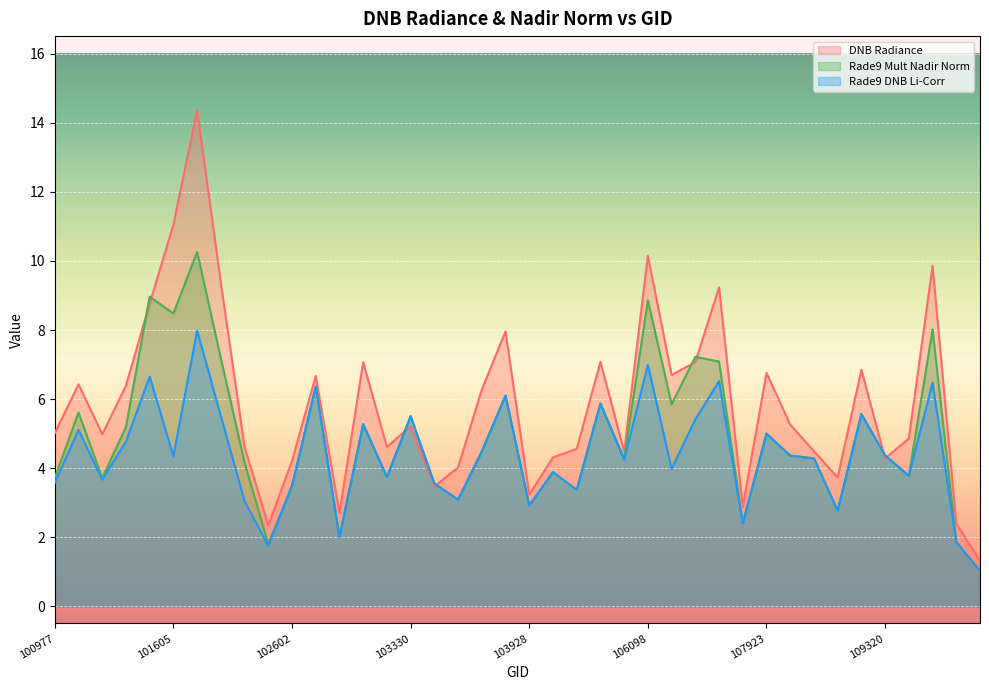

How many lines are shown in the chart?

3